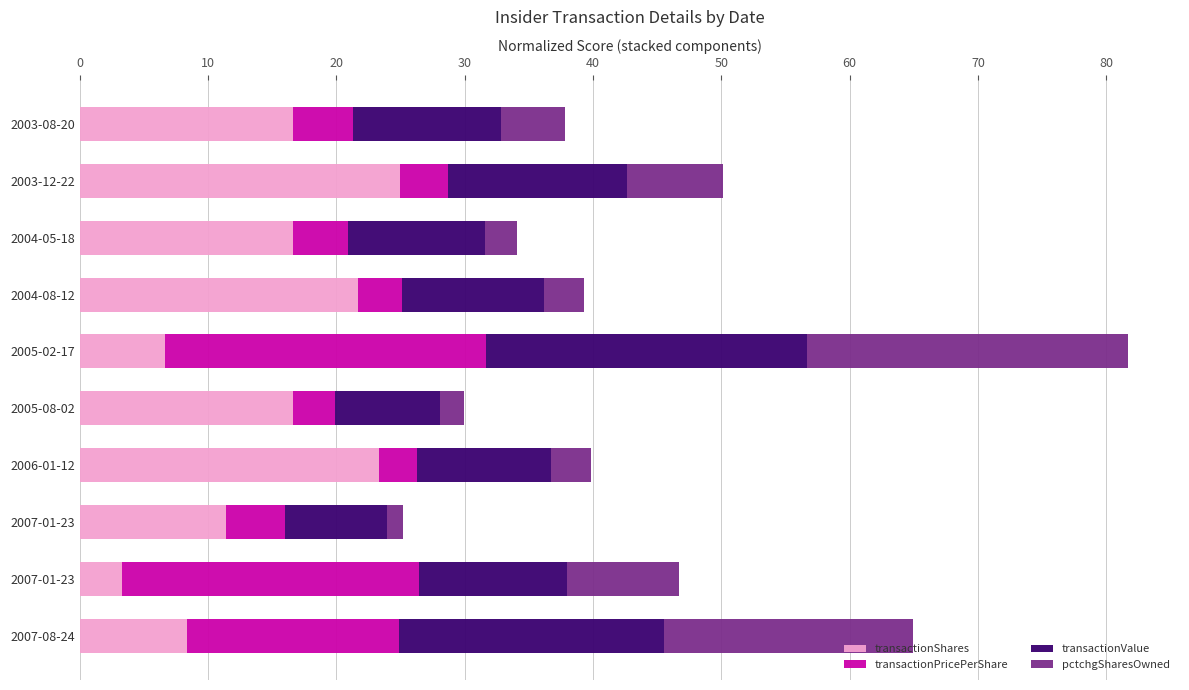

How many distinct data groups are displayed?

4